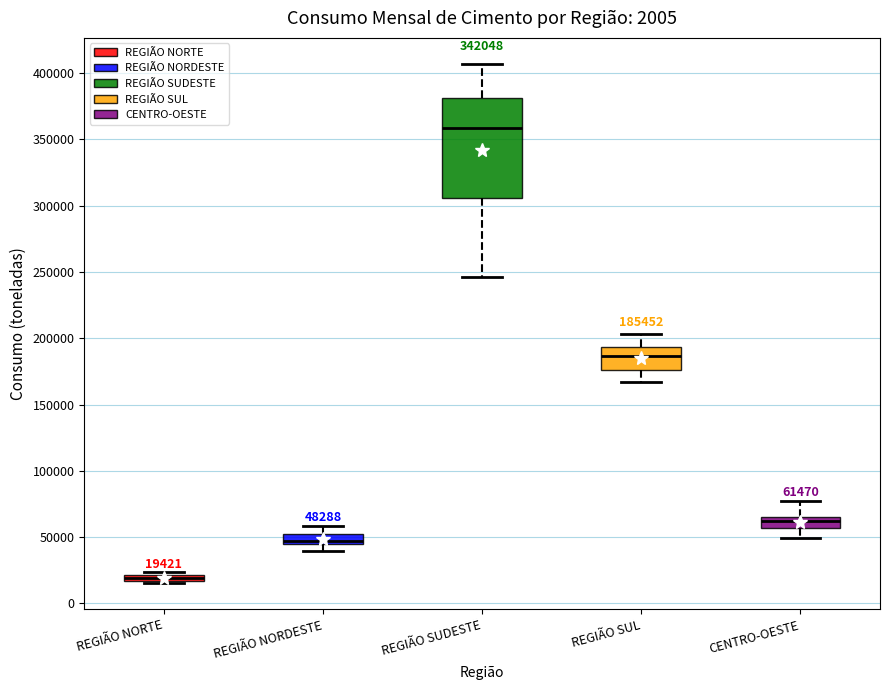

Which box has the highest median line?

REGIÃO SUDESTE